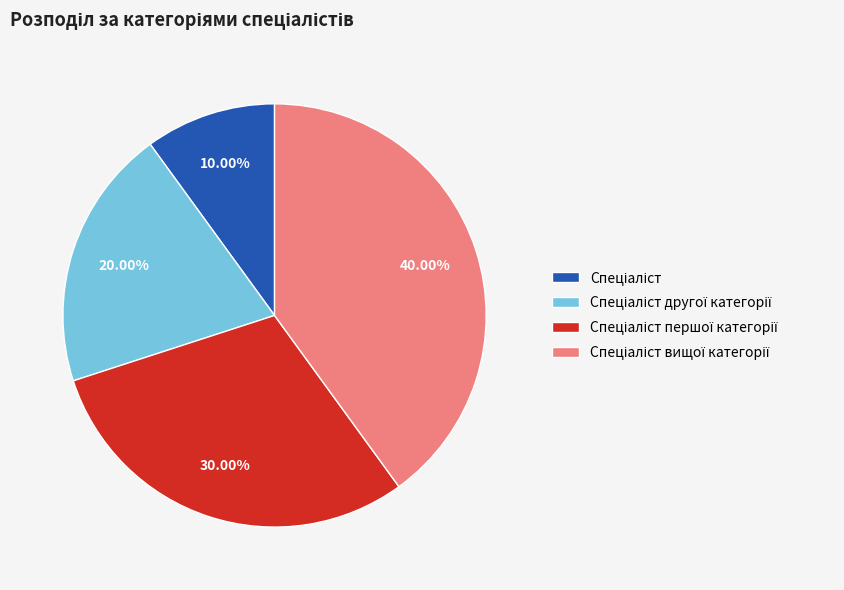

Does any single category account for the majority?

No